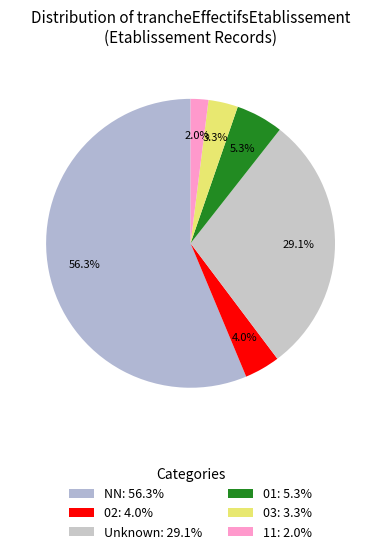

How many slices are in this pie chart?

6